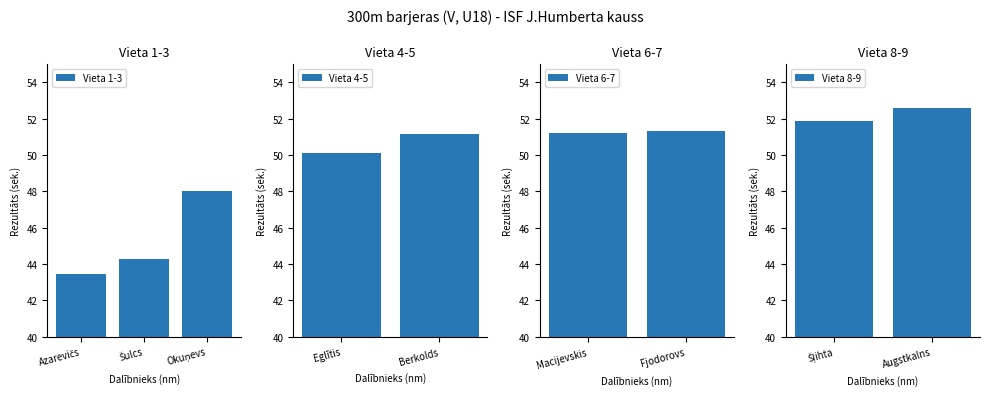

What is the value of the 2nd bar from the left?

44.3